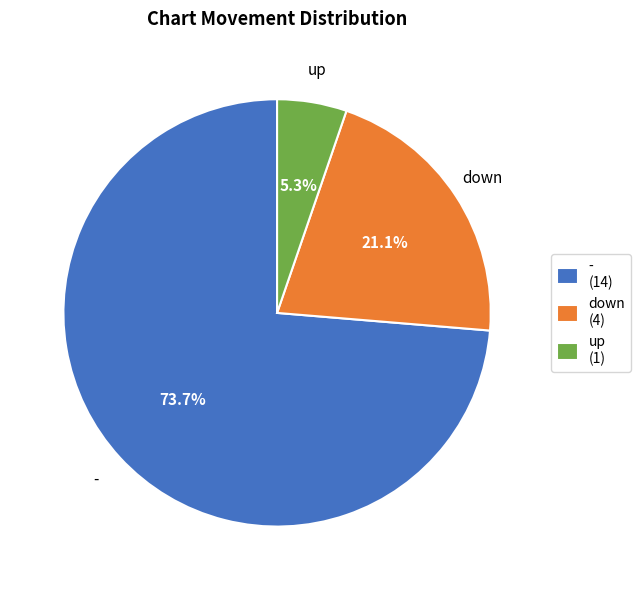

To the nearest percent, what is the combined percentage of up and down?

26%